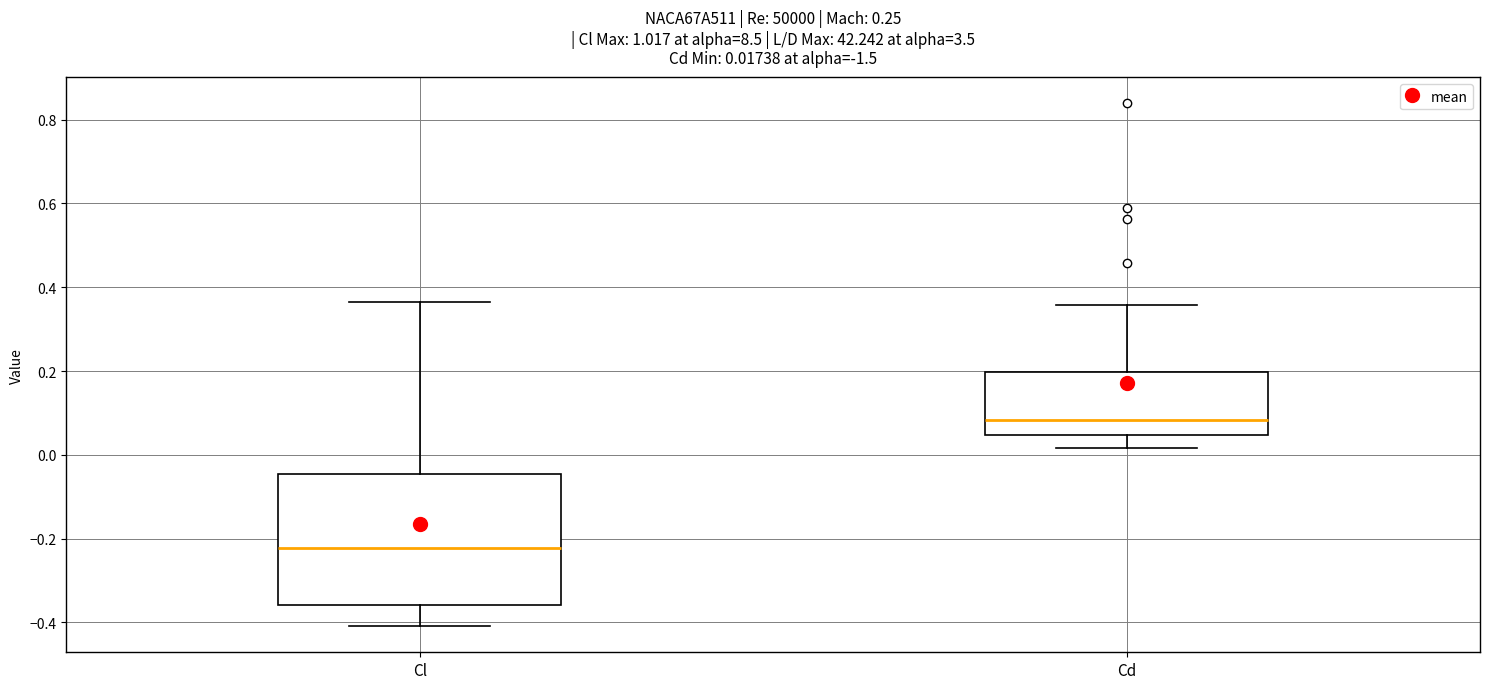

Which box's median line is the lowest?

Cl